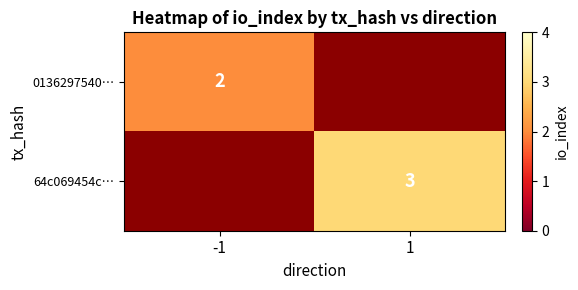

Is the value of 0136297540… at -1 greater than the value of 64c069454c… at 1?

No